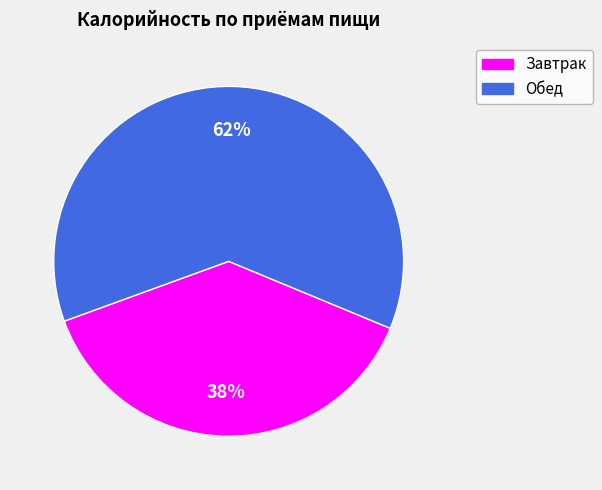

What is the majority slice?

Обед